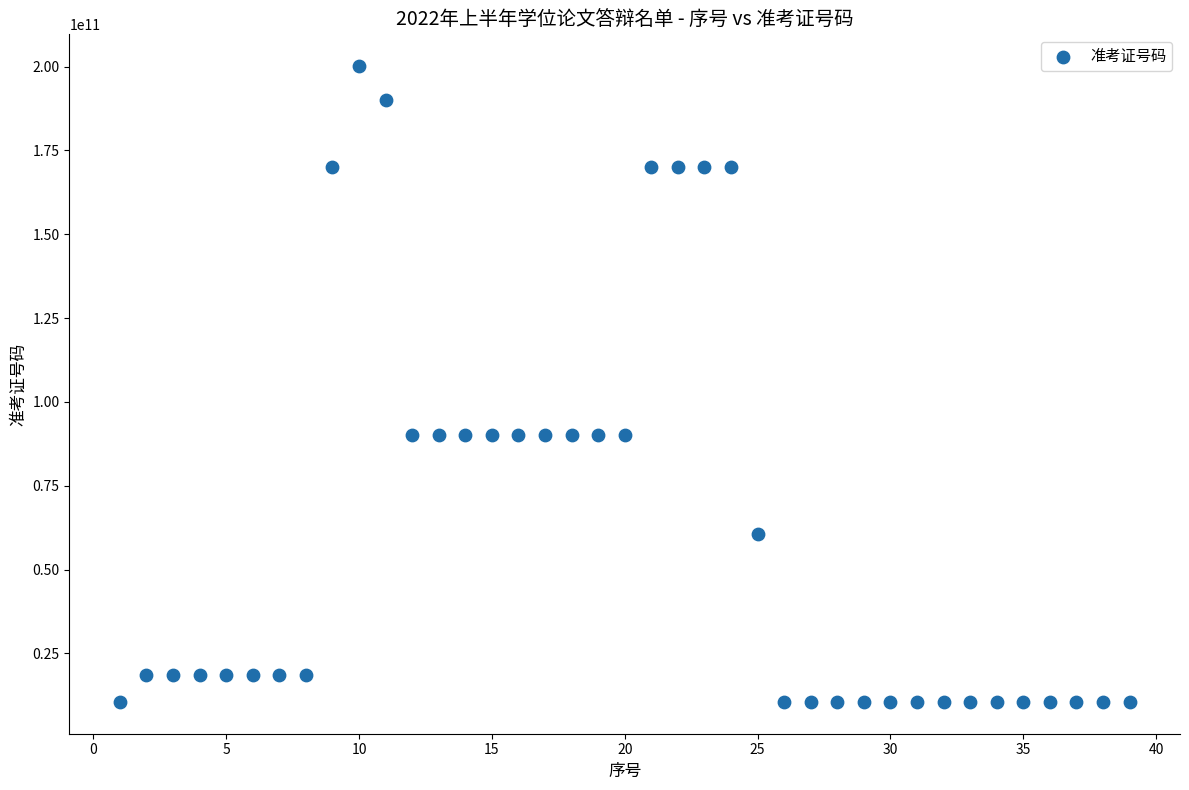

What is the range of X values (max minus min)?

38